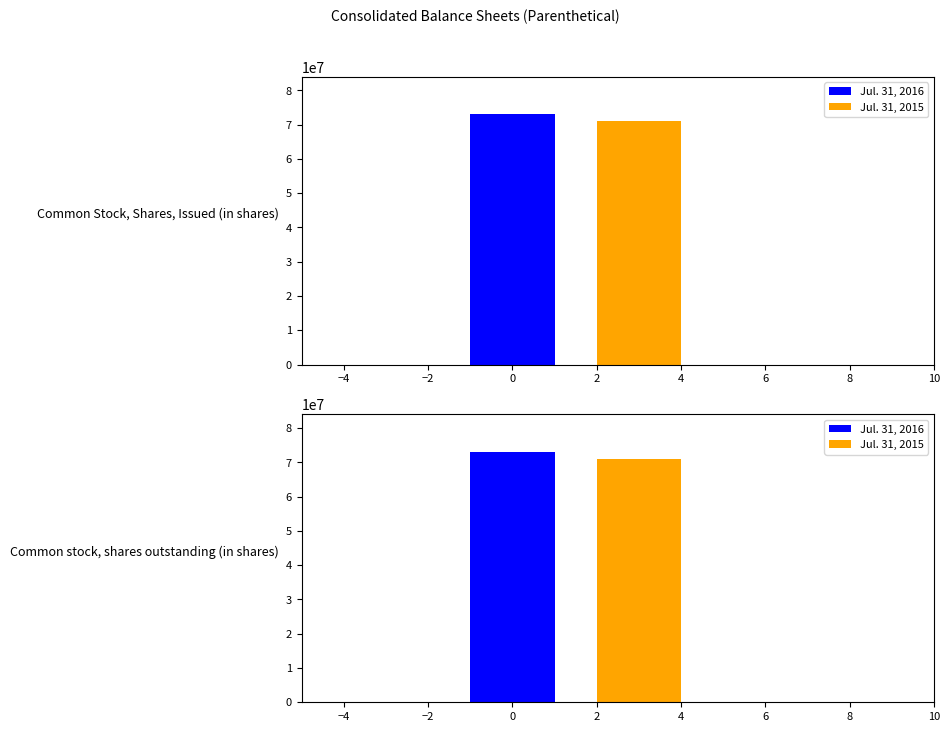

The Jul. 31, 2015 series shows 26168711 at Common Stock, Shares, Issued (in shares). True or false?

False